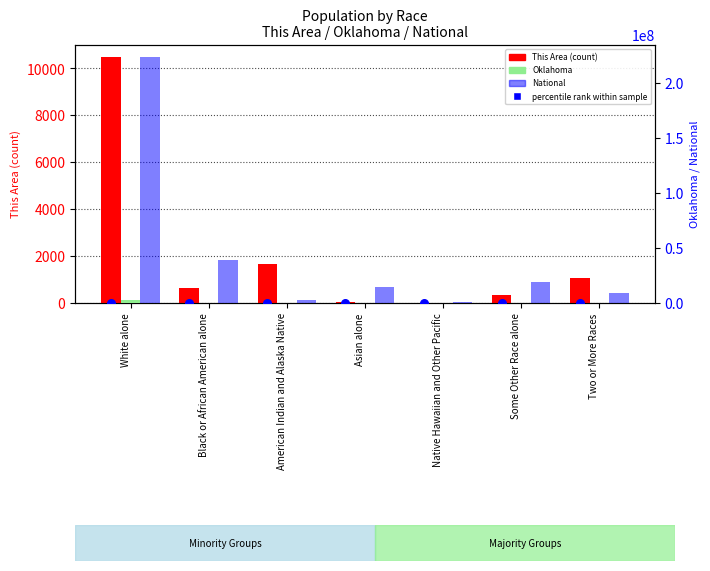

Which series has the largest total across all categories?

National